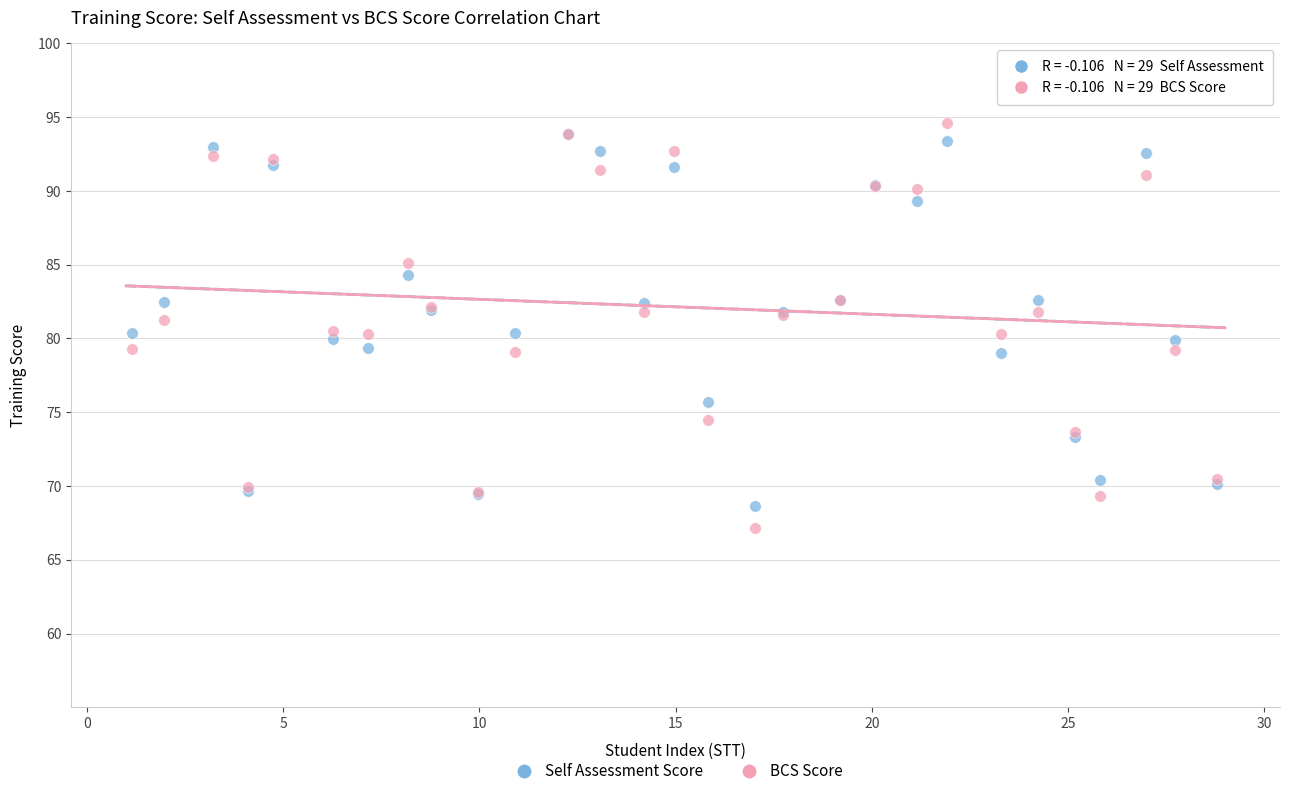

What are all the series names shown in the legend?

Self Assessment Score, BCS Score